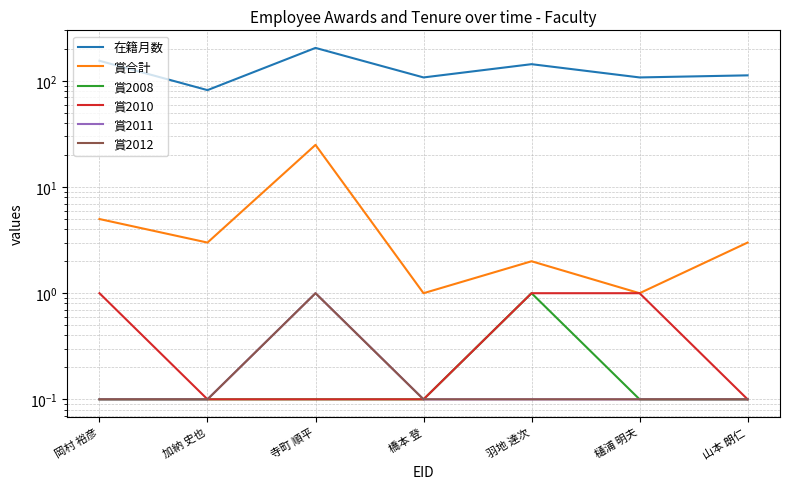

What position from the left is 羽地 達次?

5